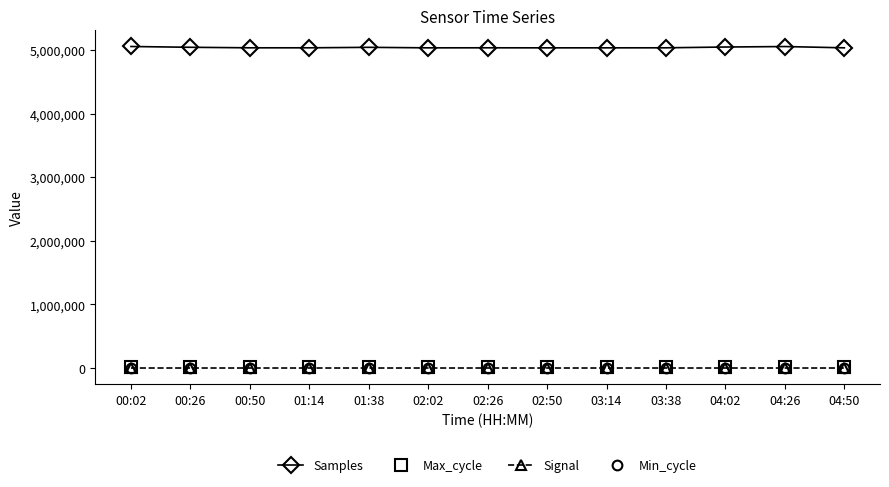

Which series has the largest total across all categories?

Samples